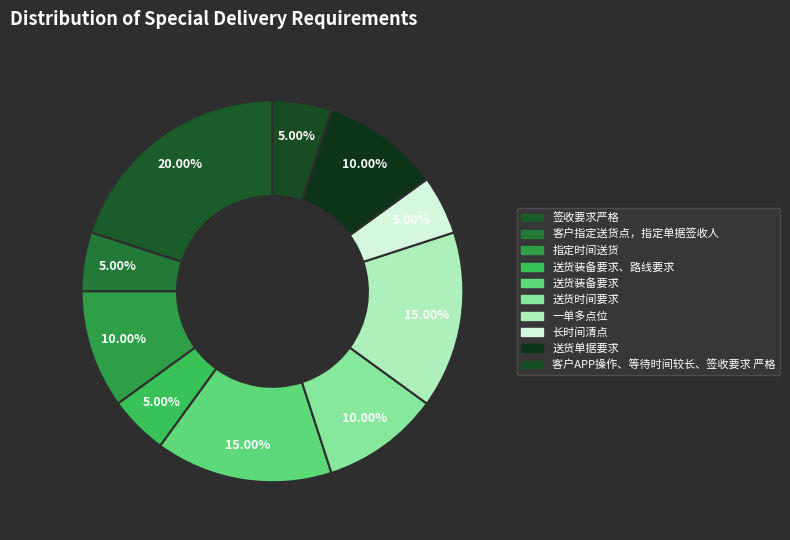

Count the number of slices in the pie.

10